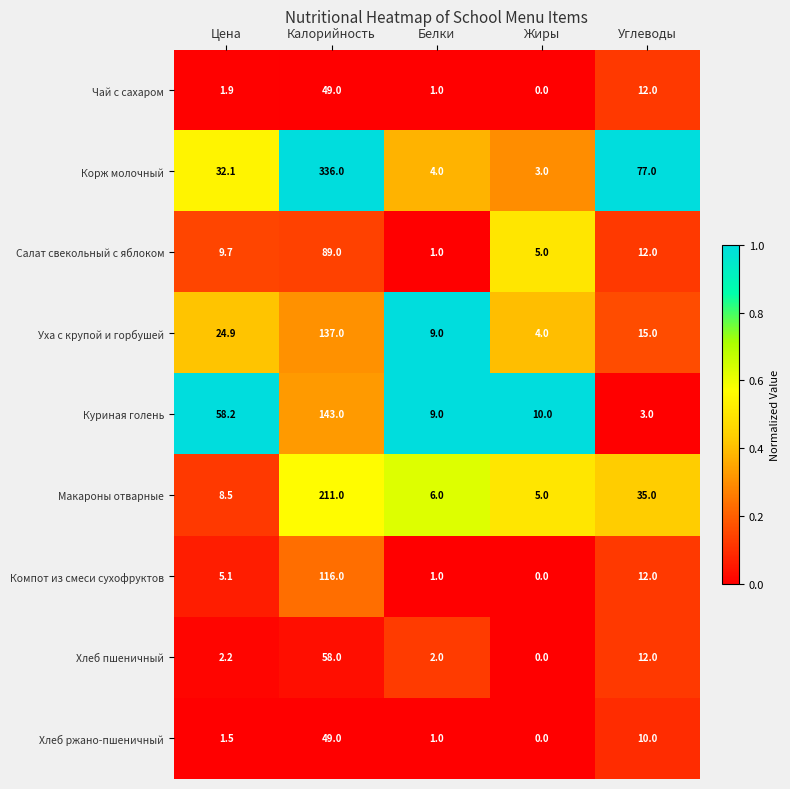

What is the sum of the Компот из смеси сухофруктов values at Углеводы and Цена?

17.1